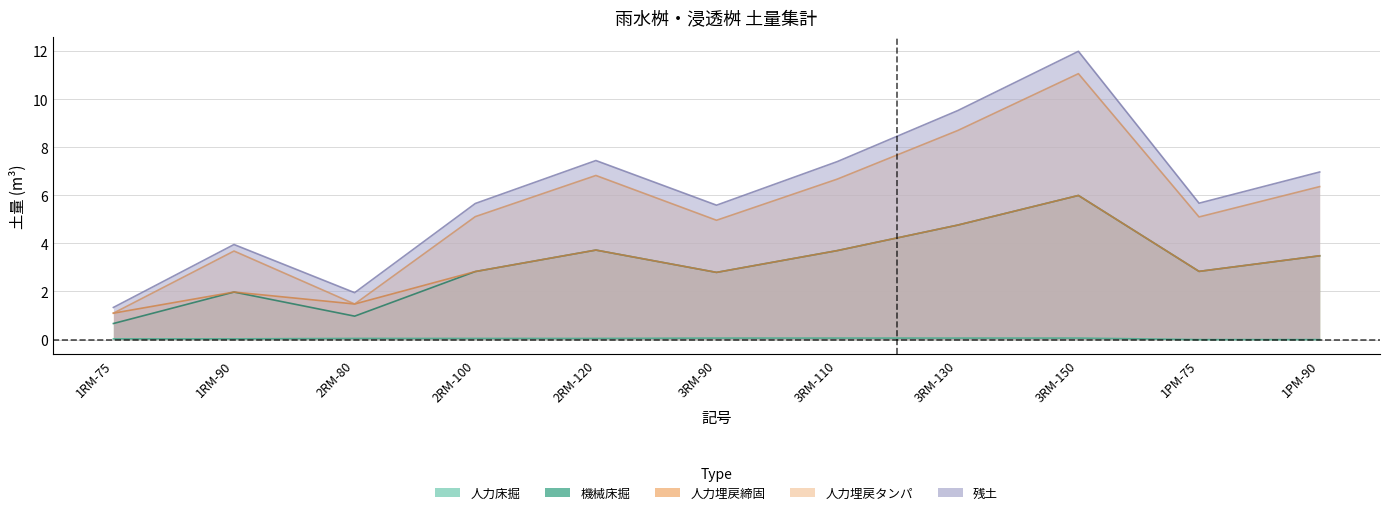

At which label is 人力埋戻タンパ closest to 6?

1PM-90